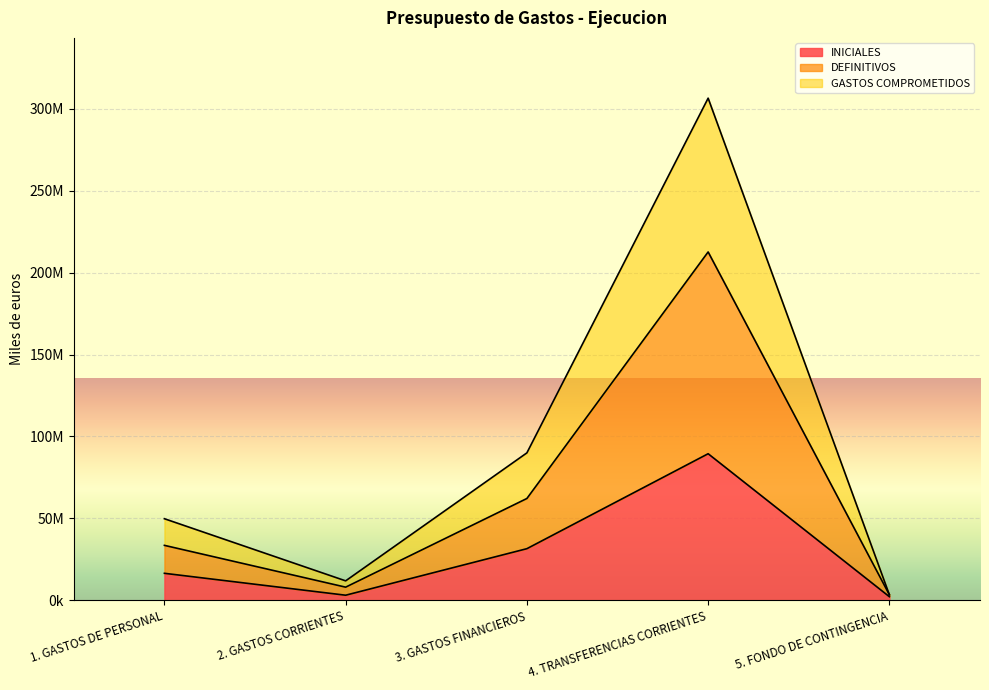

What is the difference between the maximum and minimum values in the INICIALES series?

87205958